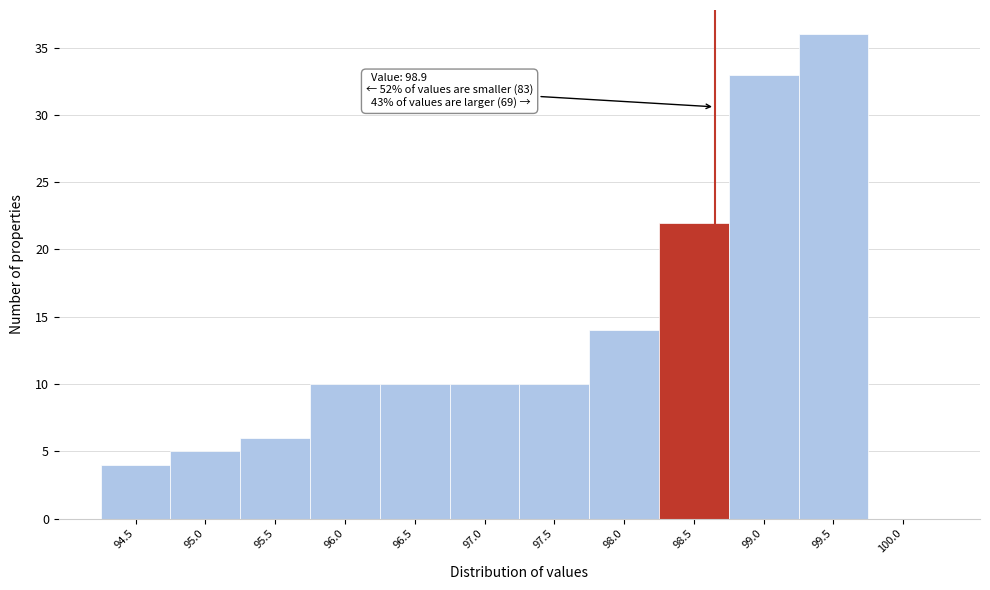

Reading right to left, transcribe all the data shown in this chart.

100.0=0	99.5=36	99.0=33	98.5=22	98.0=14	97.5=10	97.0=10	96.5=10	96.0=10	95.5=6	95.0=5	94.5=4